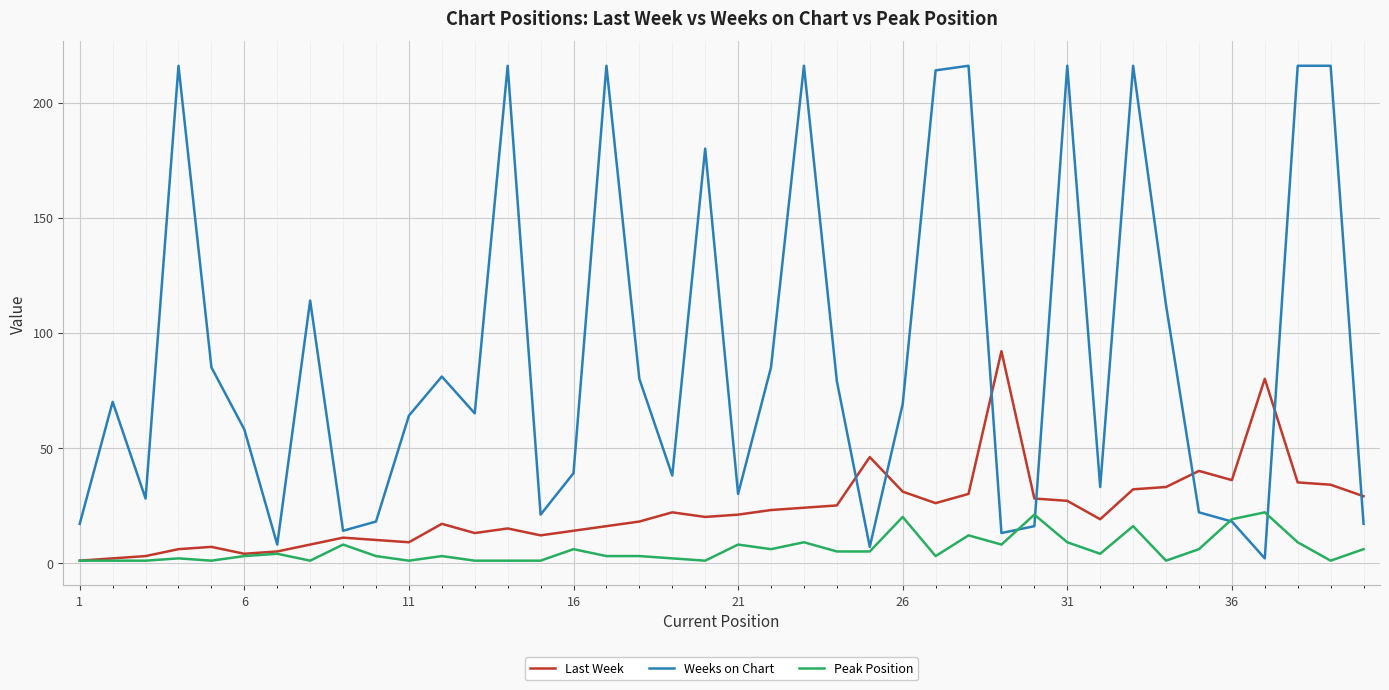

Is this an area chart (filled region under the line)?

No